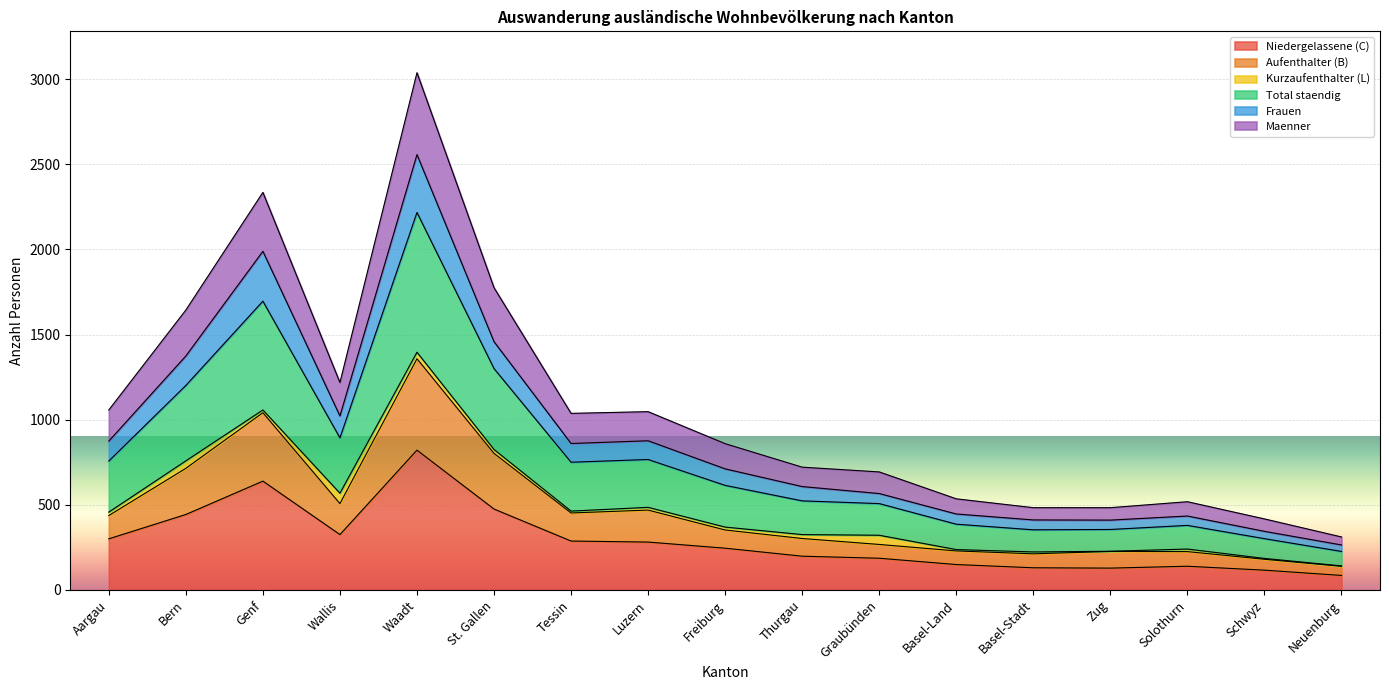

What is the sum of all Niedergelassene (C) values?

4947